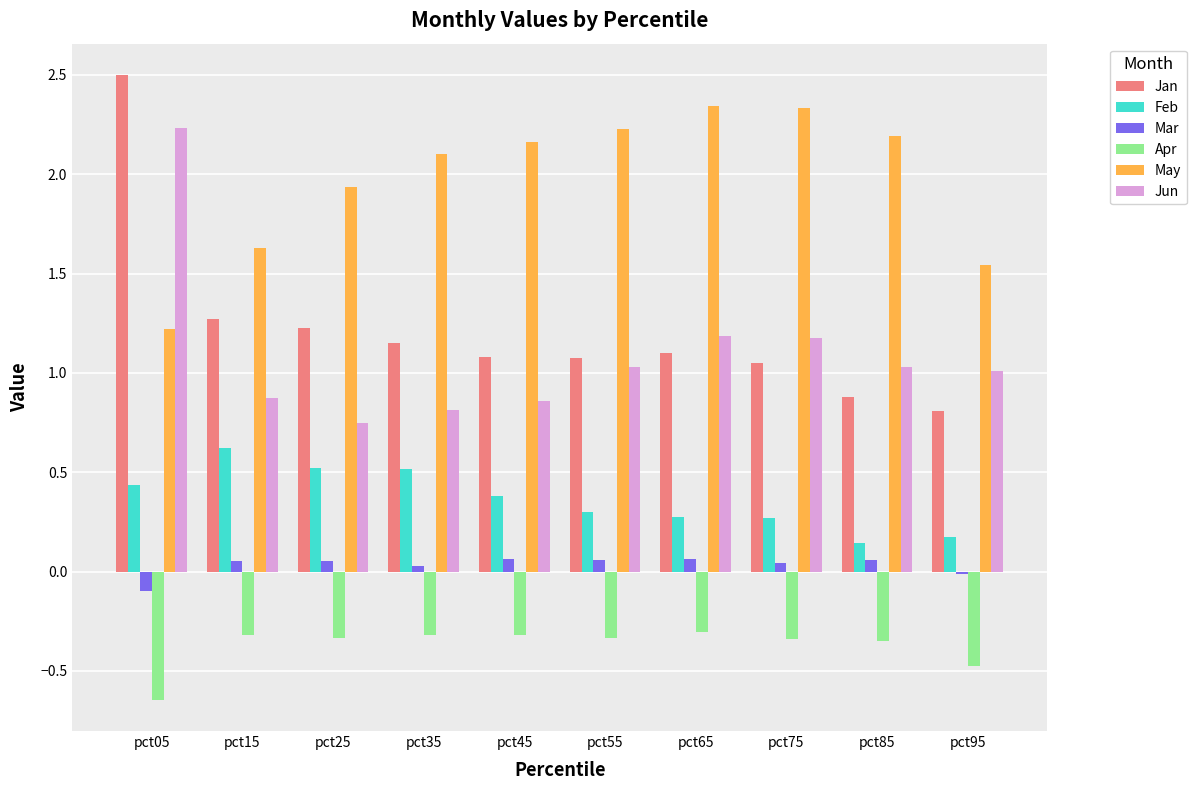

The value of Feb at pct95 is 0.2. True or false?

True